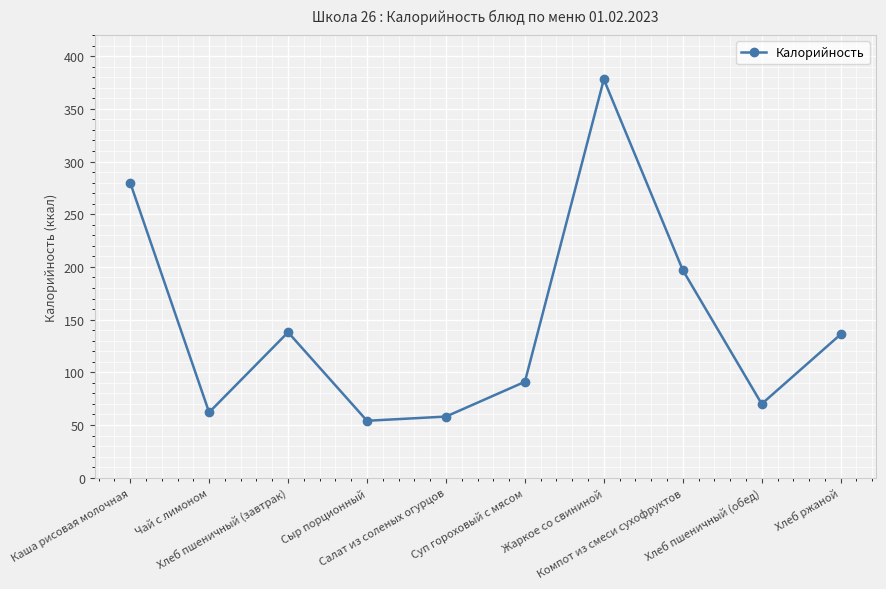

Where does the data first go above 136?

Каша рисовая молочная